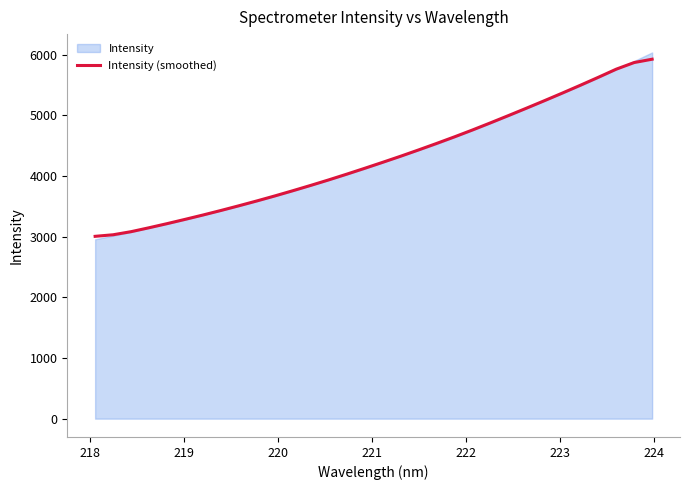

What is the highest value of the Intensity (smoothed) series?

5923.2